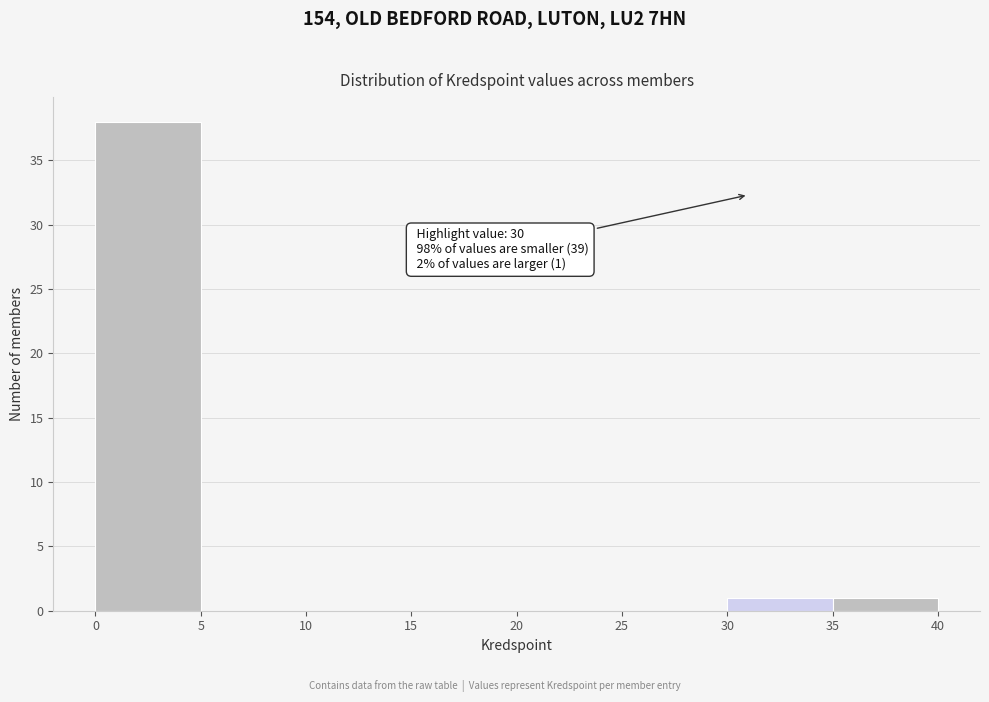

Over which range of the x-axis is the bar tallest?

0 to 5